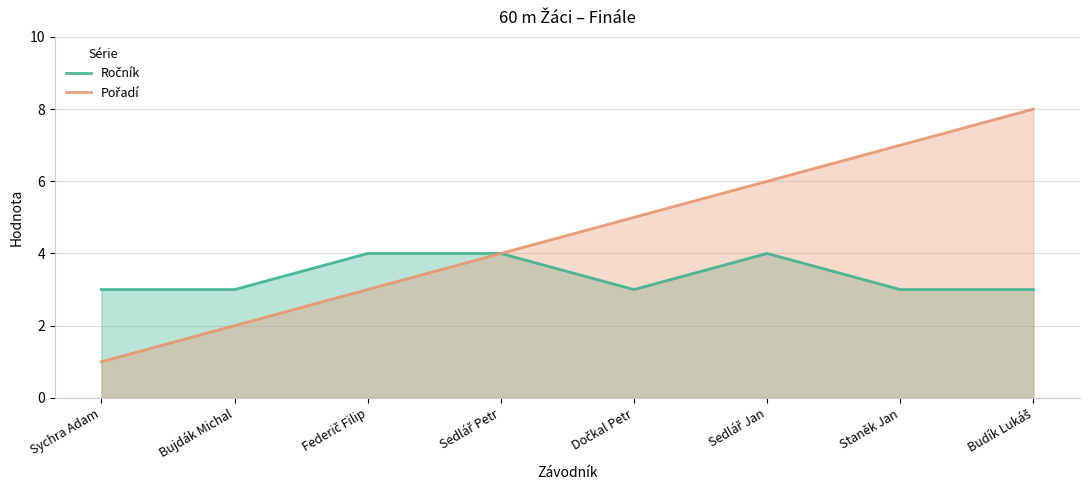

True or false: Ročník and Pořadí cross at least once.

False